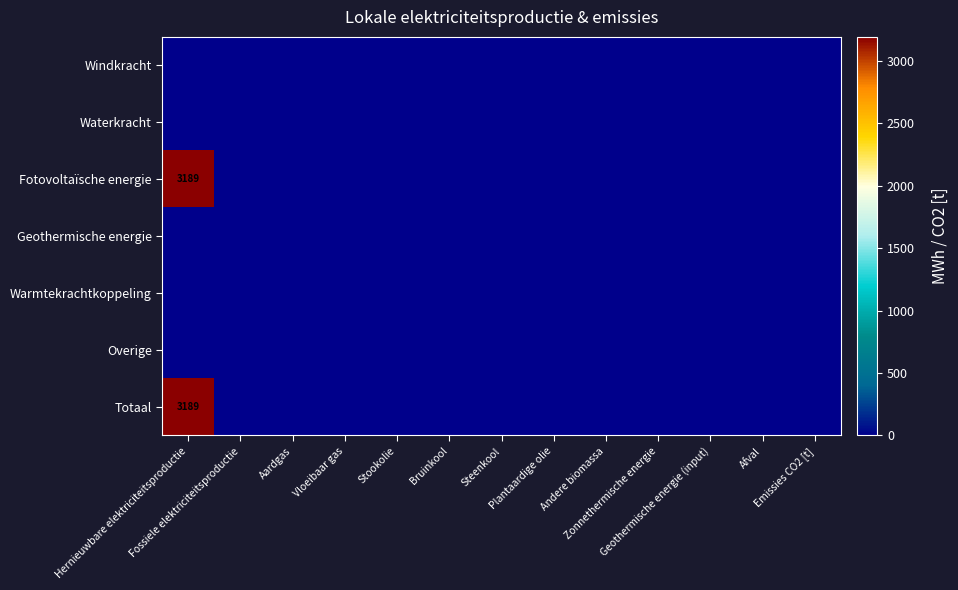

What is the difference between the maximum and minimum values in the Fotovoltaïsche energie series?

3189.5